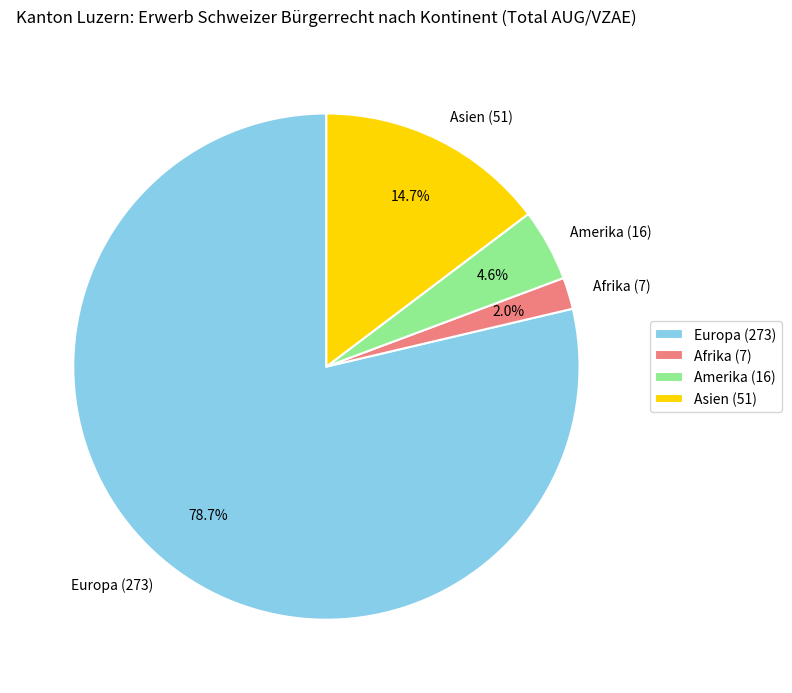

What is the total percentage of Asien (51) and Amerika (16)?

19.3%